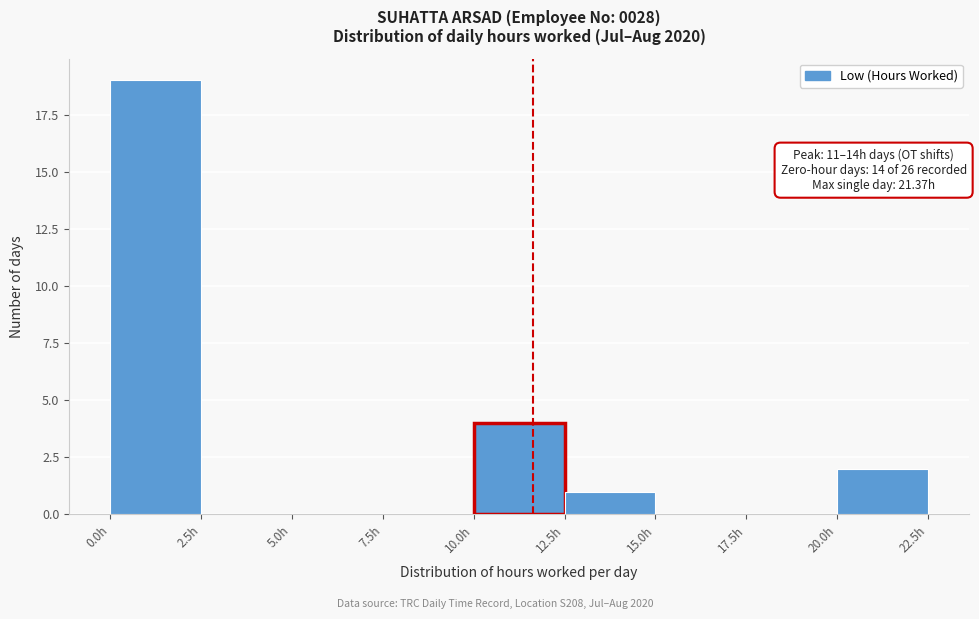

Over which range of the x-axis is the bar tallest?

0.0 to 2.5